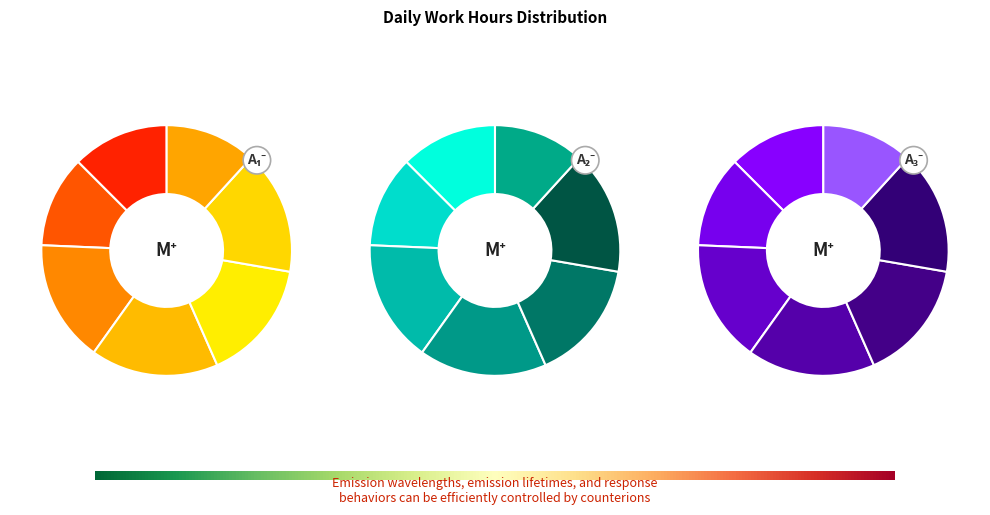

To the nearest percent, what percentage of the pie is 1-Tue?

4%